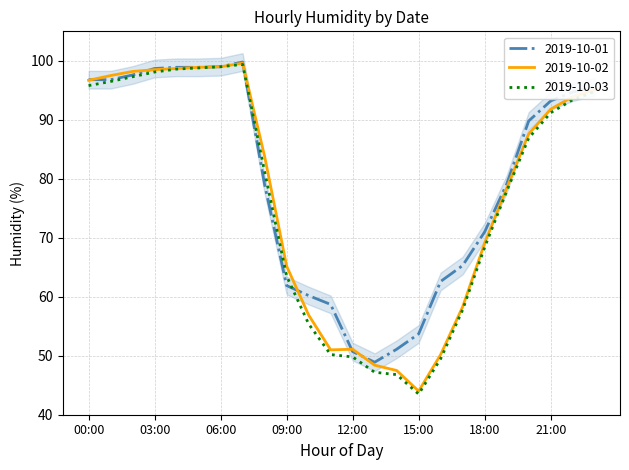

Rank the series at 14:00 from highest to lowest value.

2019-10-01, 2019-10-02, 2019-10-03